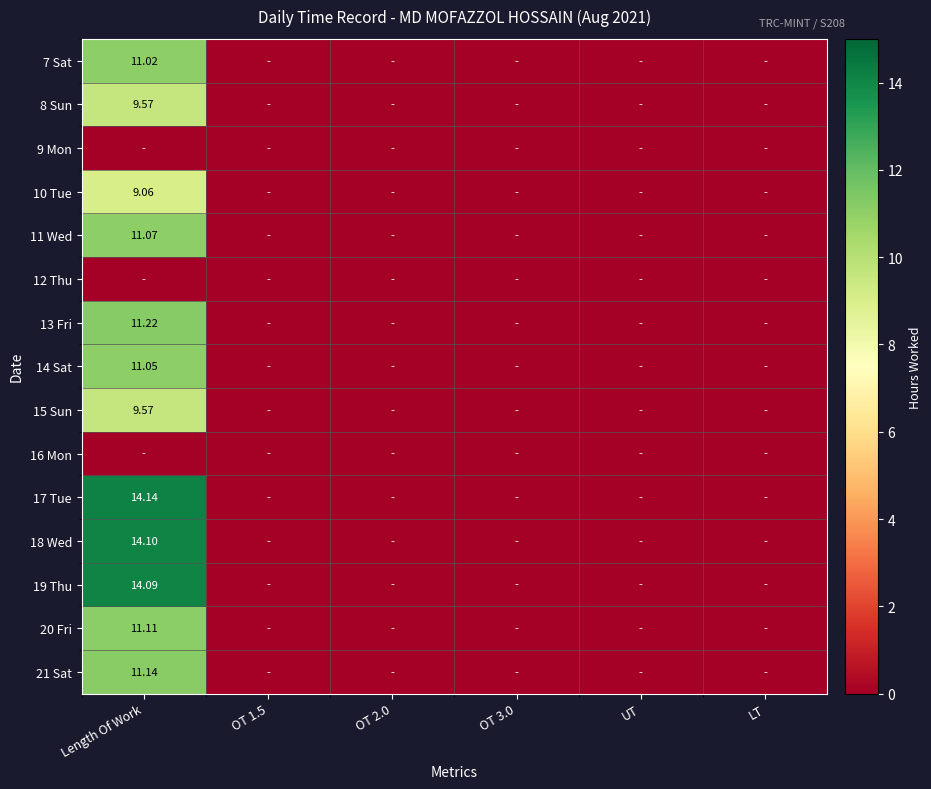

True or false: 19 Thu has a value of 14.1 at Length Of Work.

True